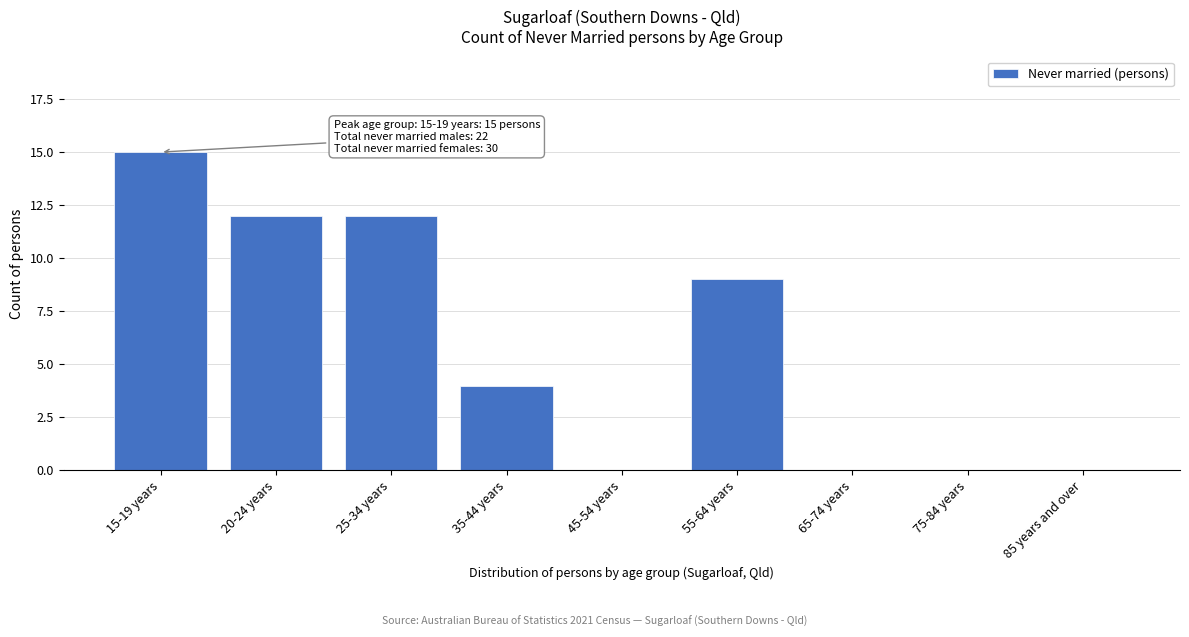

Reading left to right, extract all data points from this chart.

15-19 years=15	20-24 years=12	25-34 years=12	35-44 years=4	45-54 years=0	55-64 years=9	65-74 years=0	75-84 years=0	85 years and over=0